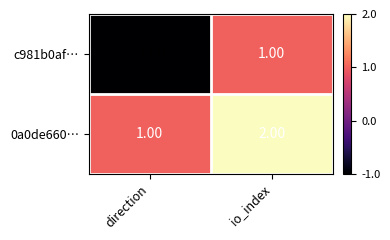

At which category is the sum across all series the highest?

io_index